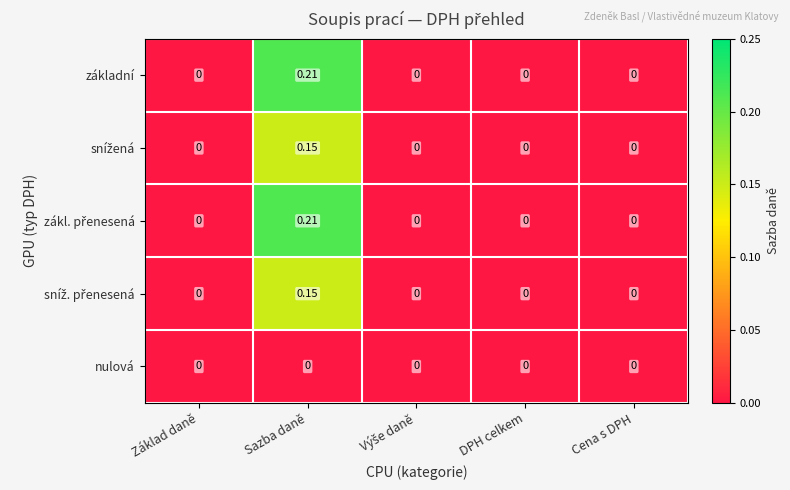

Which label corresponds to the largest value in the chart?

Sazba daně